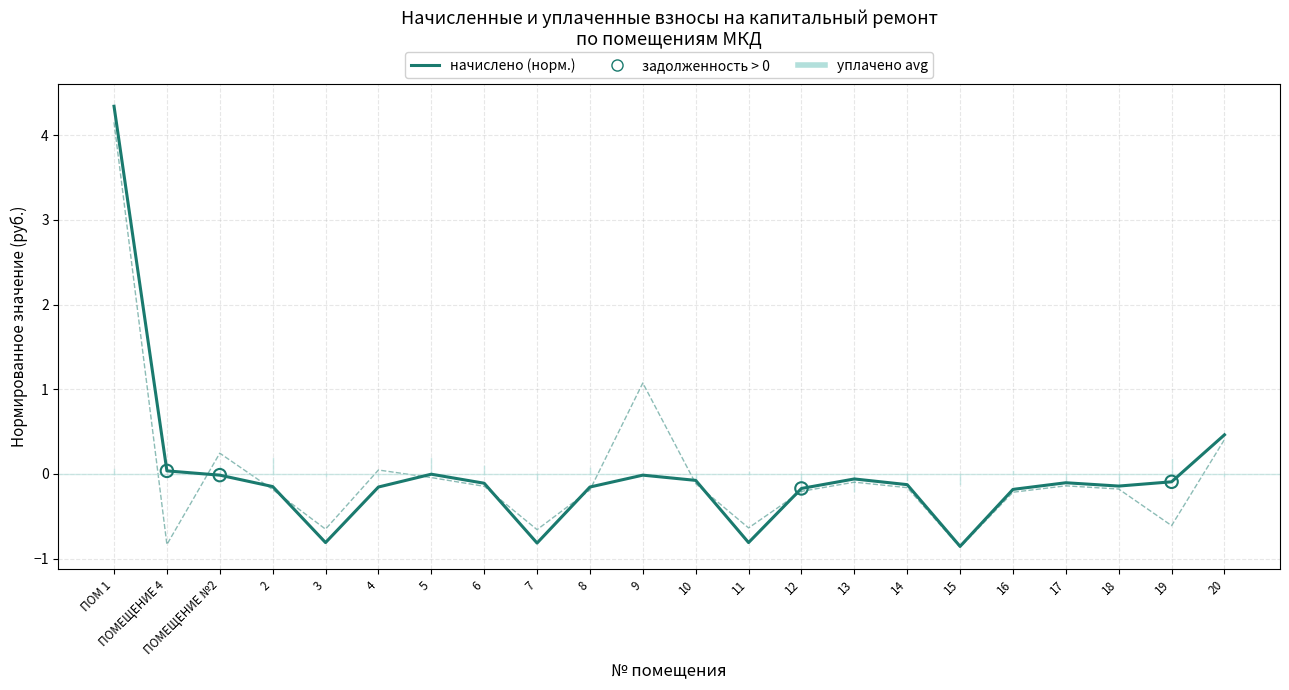

What is the total value across all series at ПОМЕЩЕНИЕ 4?

-0.8